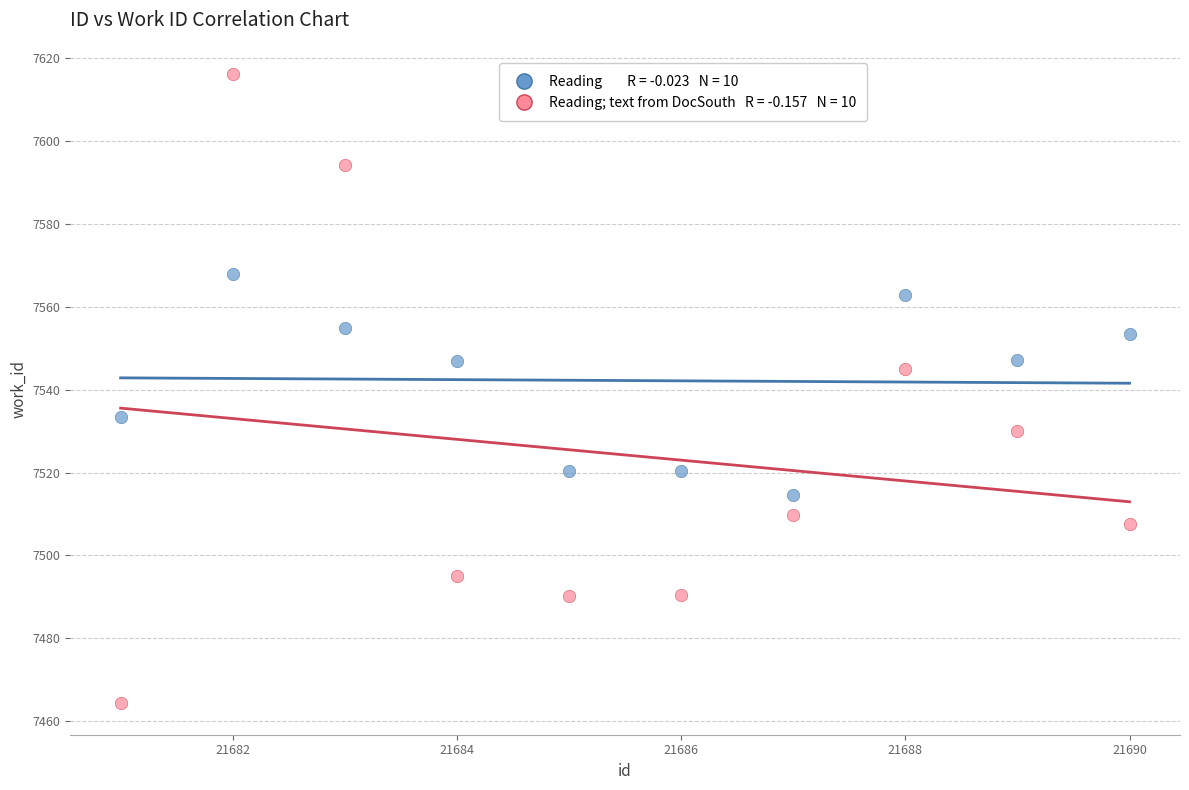

Across all data points, what is the range of Y values (max minus min)?

151.9